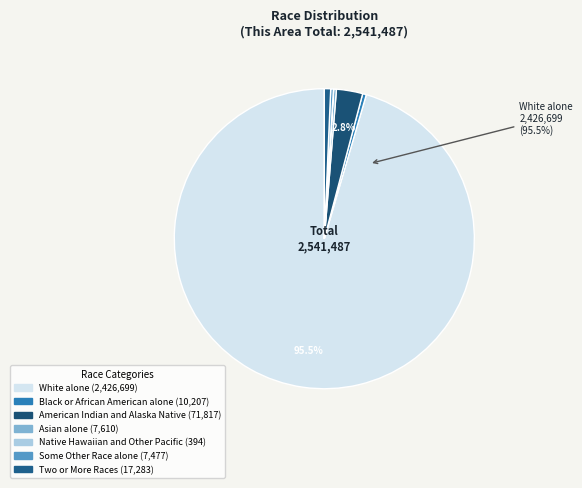

What is the majority slice?

White alone